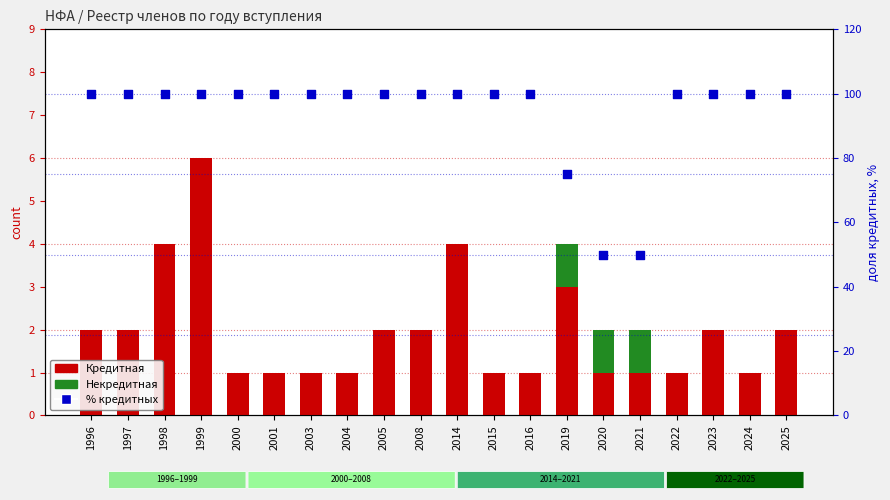

What are all the series names shown in the legend?

Кредитная, Некредитная, % кредитных